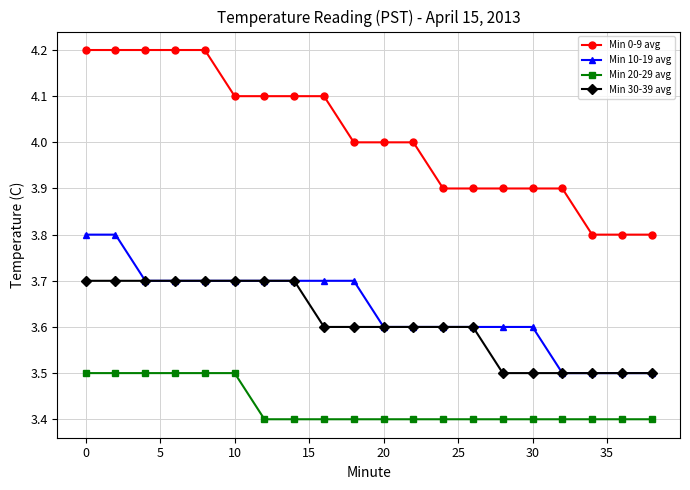

Which series has the widest spread of values?

Min 0-9 avg